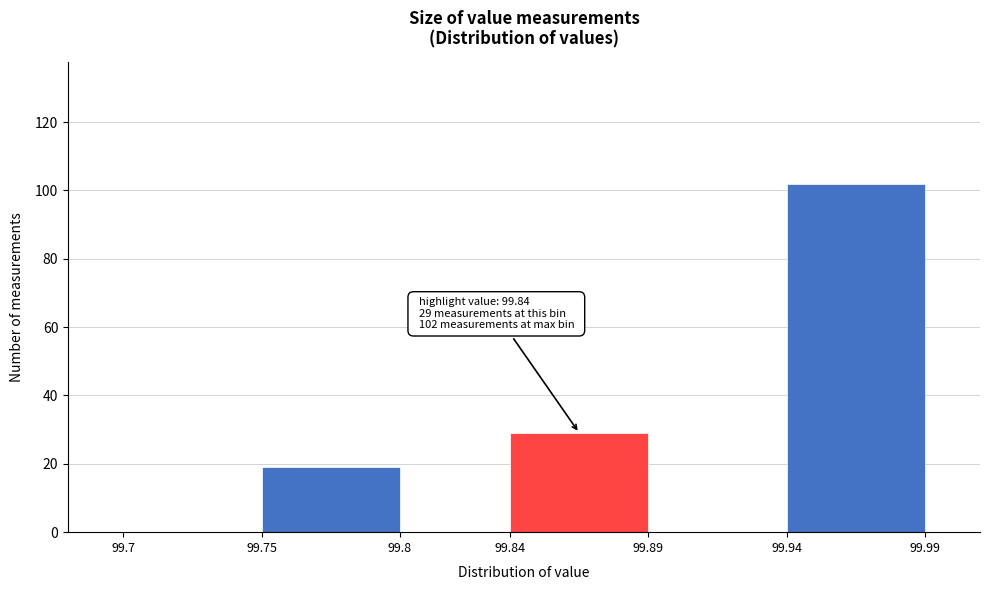

Which range on the x-axis has the tallest bar?

99.94 to 99.99